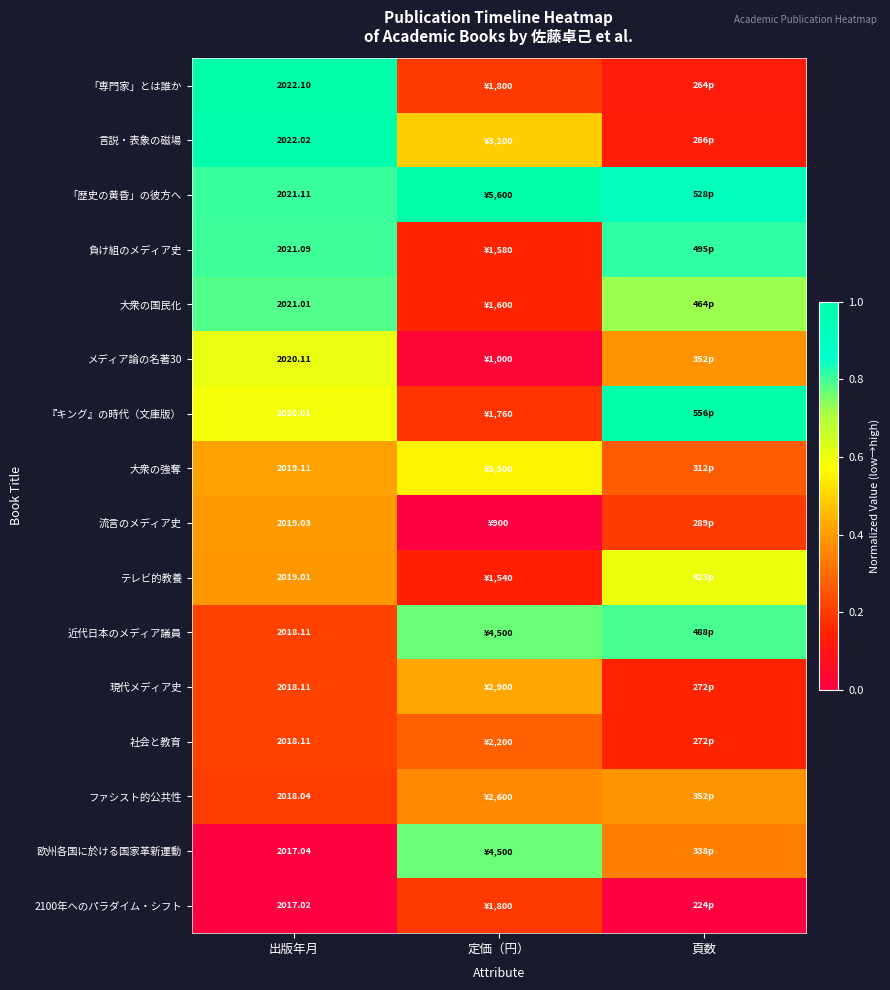

Is it true that 大衆の国民化 equals 0.1 at 定価（円）?

True